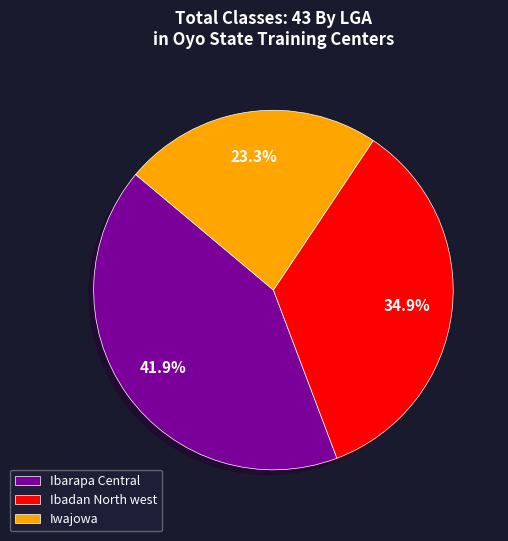

To the nearest percent, what is the difference between the largest and smallest slice percentages?

19%